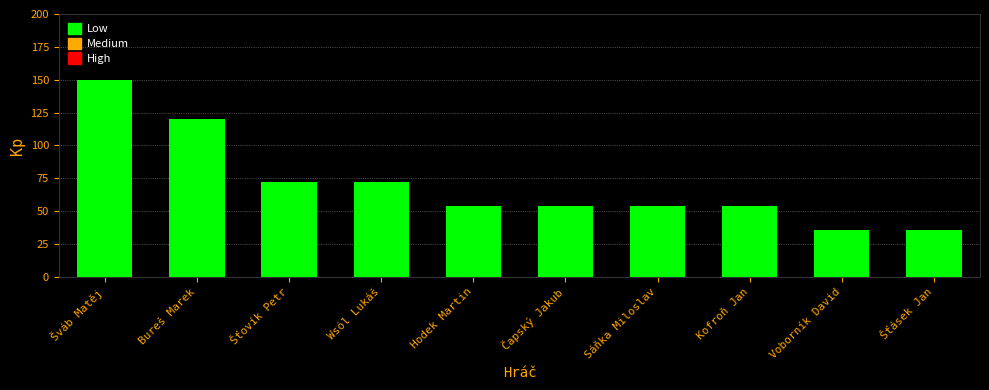

How many bars are there in total?

10